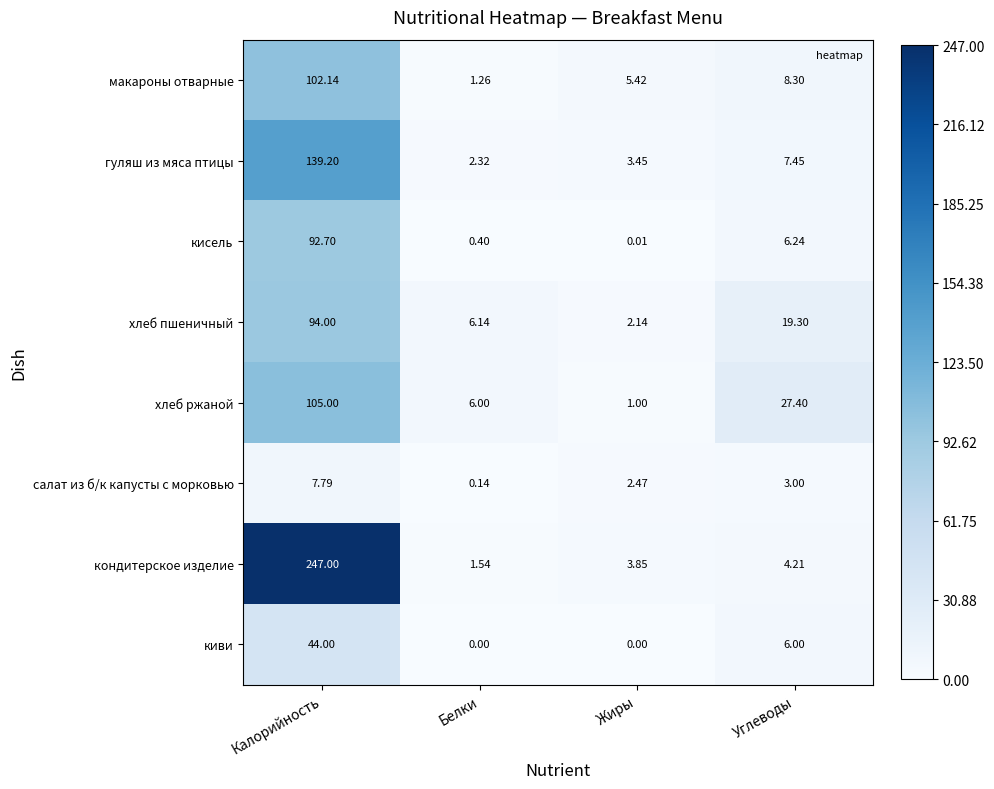

Which series has the largest total across all categories?

кондитерское изделие